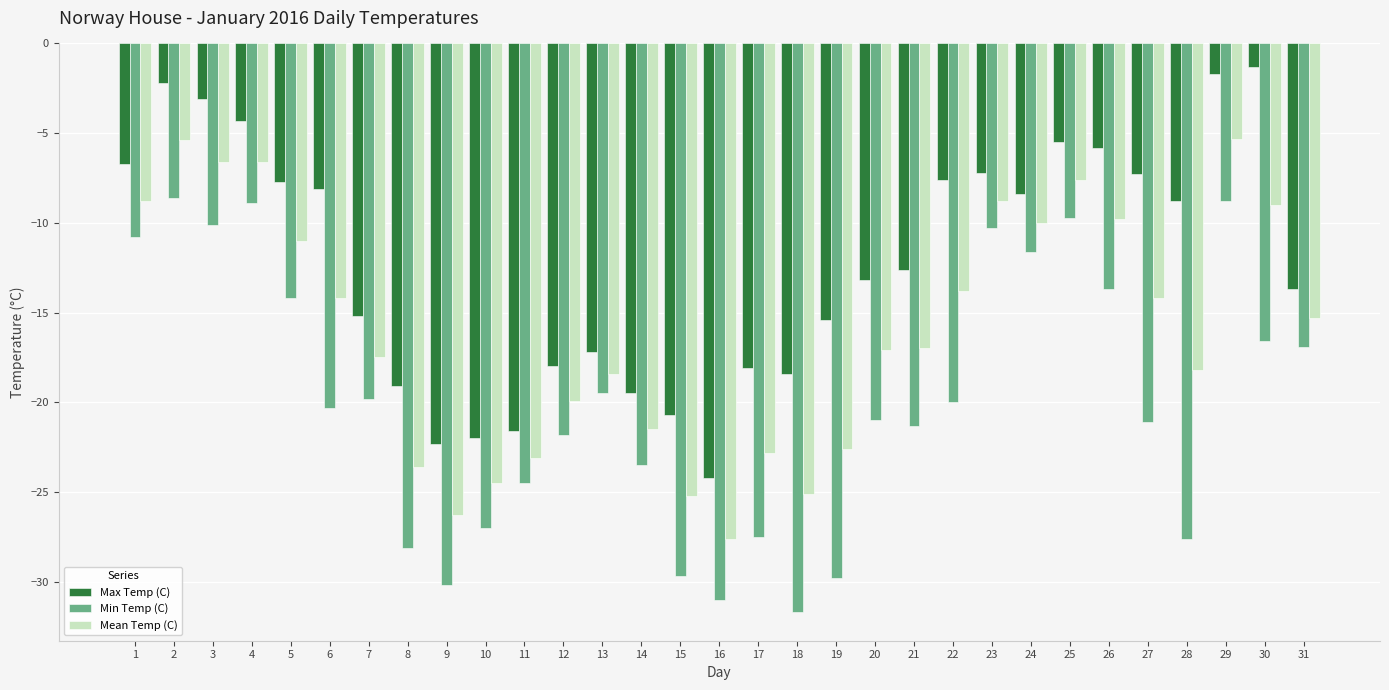

True or false: Mean Temp (C) has a value of -25.2 at 15.

True